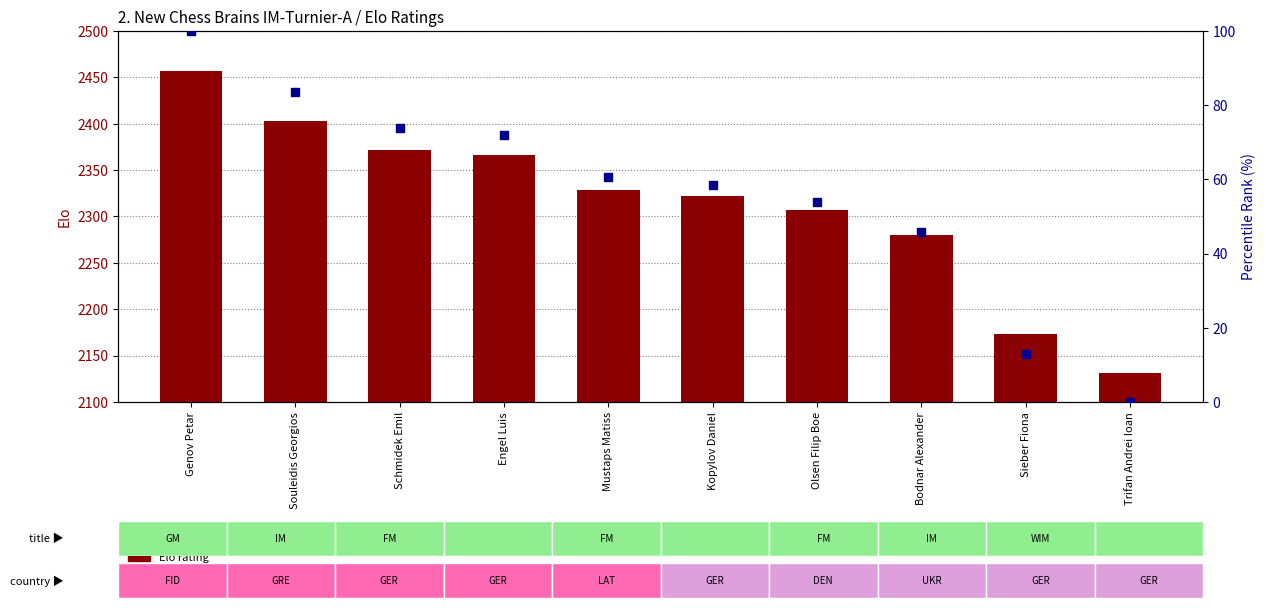

What is the total value across all series at Souleidis Georgios?

2486.4